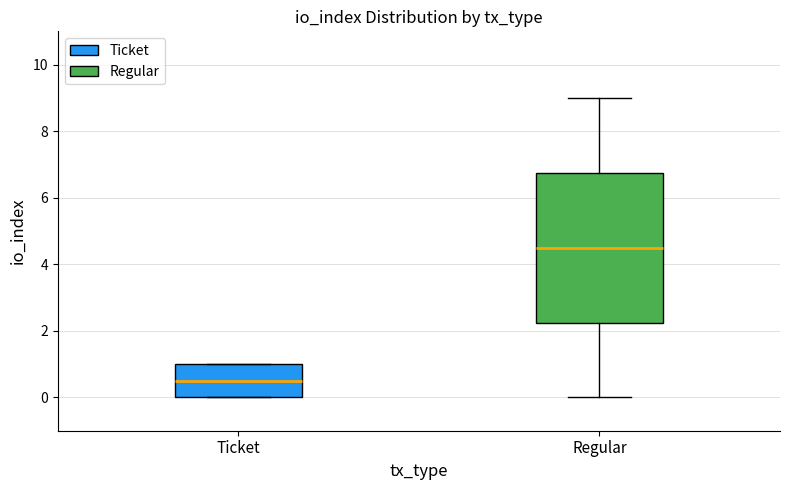

Comparing the boxes themselves (not the whiskers), which one is the tallest?

Regular